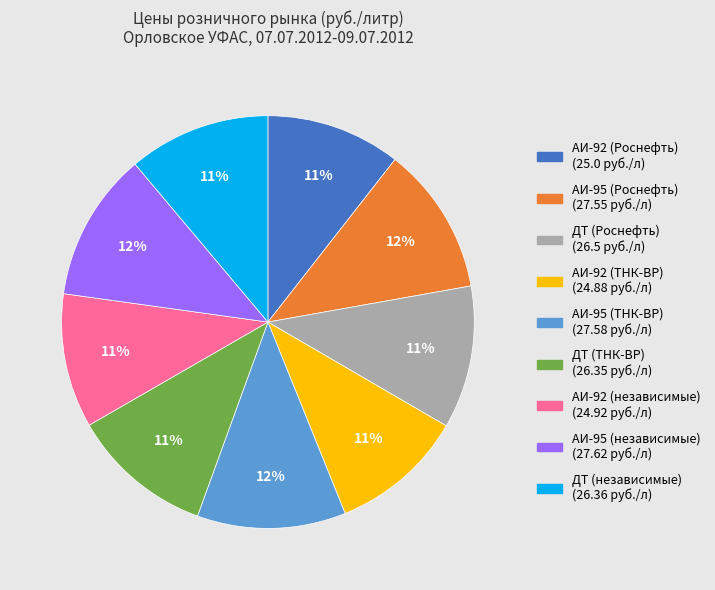

True or false: ДТ (ТНК-ВР) accounts for 11% of the total.

True